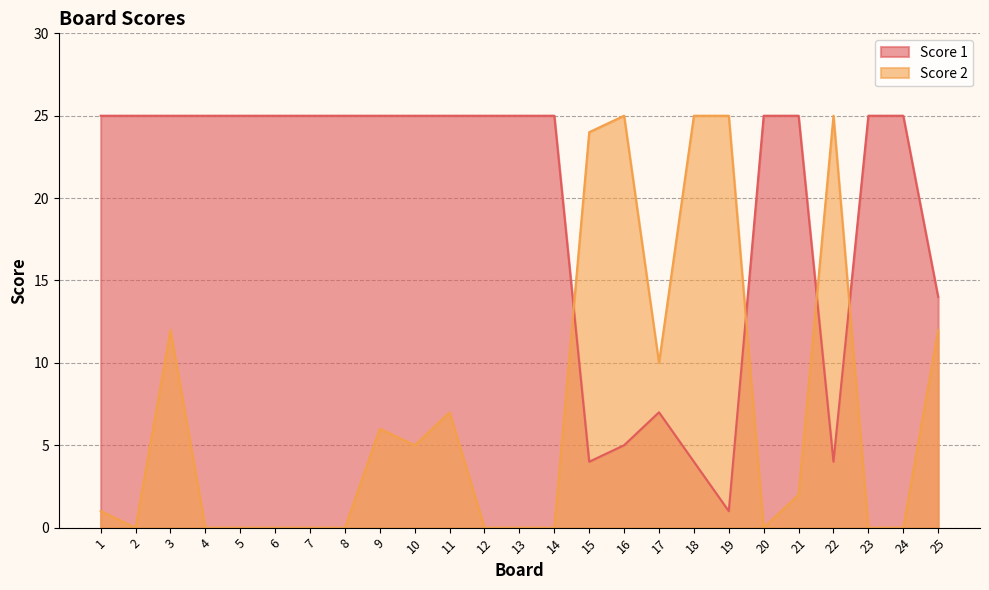

True or false: Score 1 and Score 2 cross at least once.

True